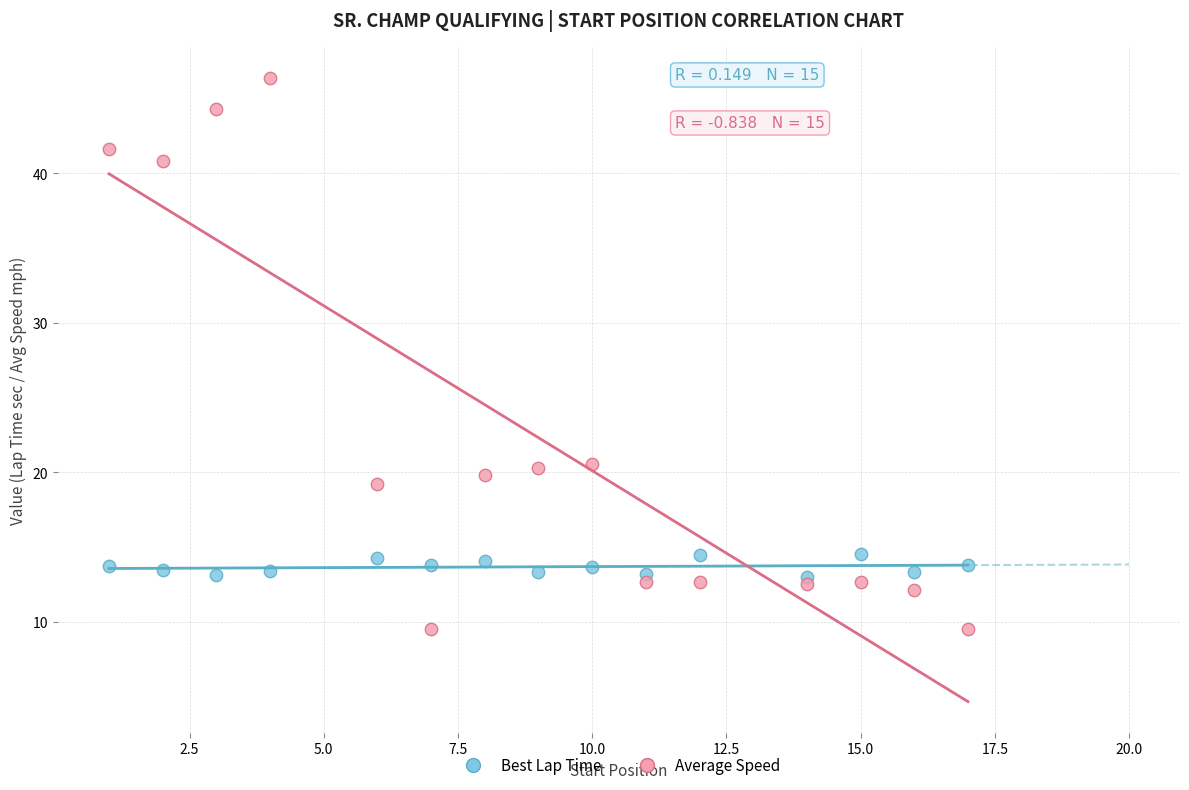

Which series contains the highest Y value?

Average Speed